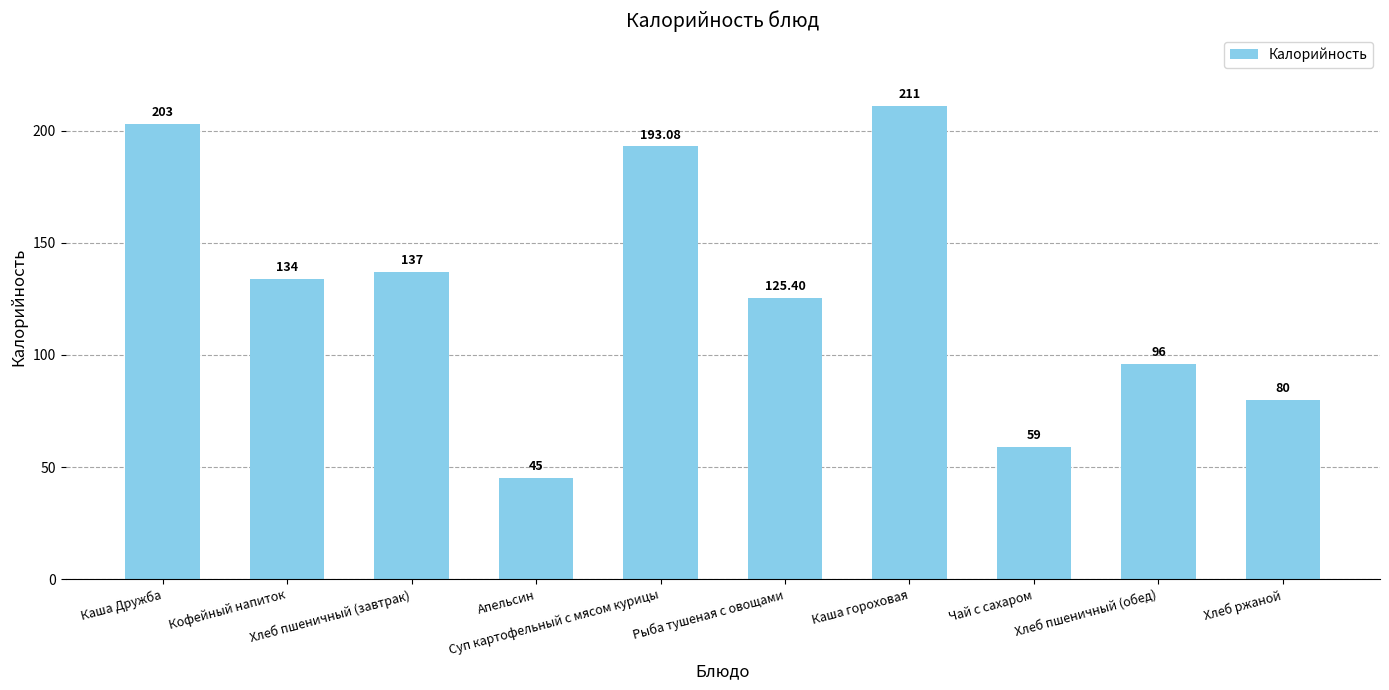

What is the change in value from Хлеб пшеничный (завтрак) to Хлеб ржаной?

-57.0